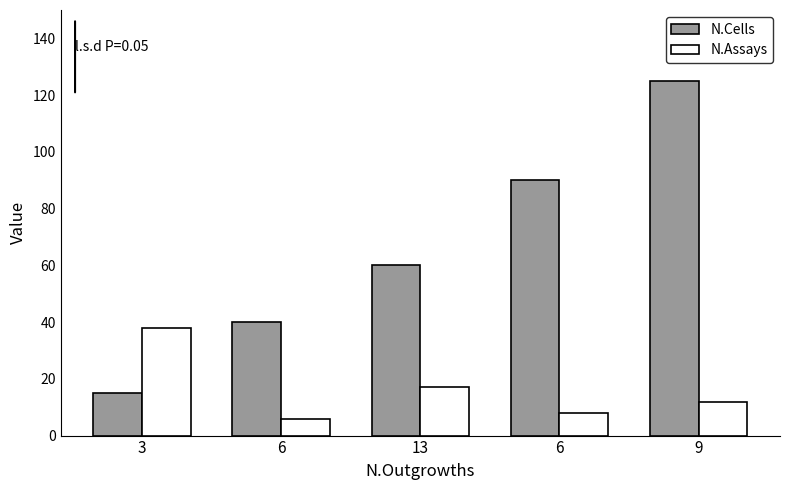

Which series has the largest total across all categories?

N.Cells